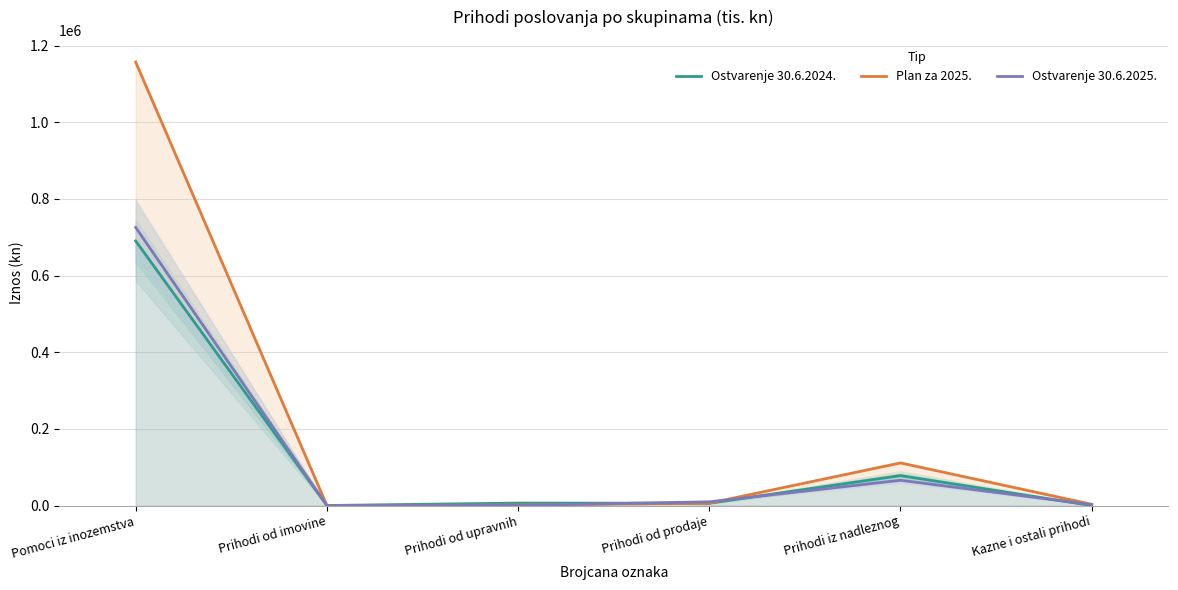

Is the value of Ostvarenje 30.6.2024. at Prihodi od prodaje greater than the value of Plan za 2025. at Prihodi od upravnih?

Yes